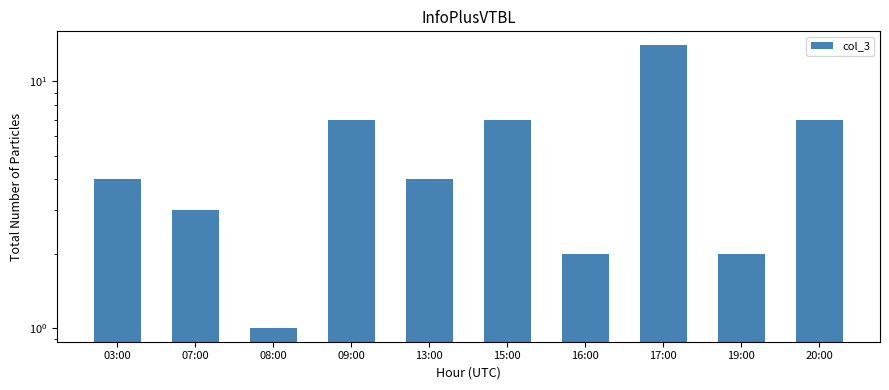

What is the change in value from 03:00 to 08:00?

-3